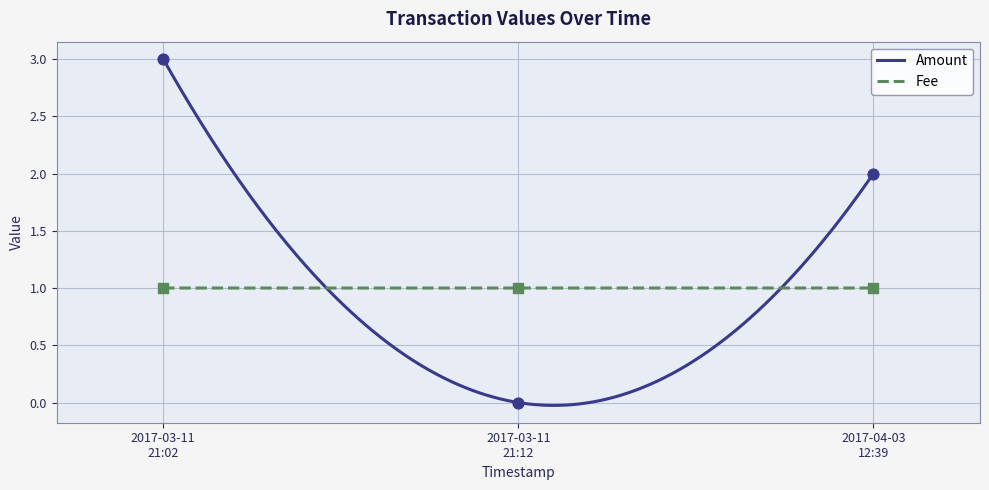

Which series has the largest total across all categories?

Amount